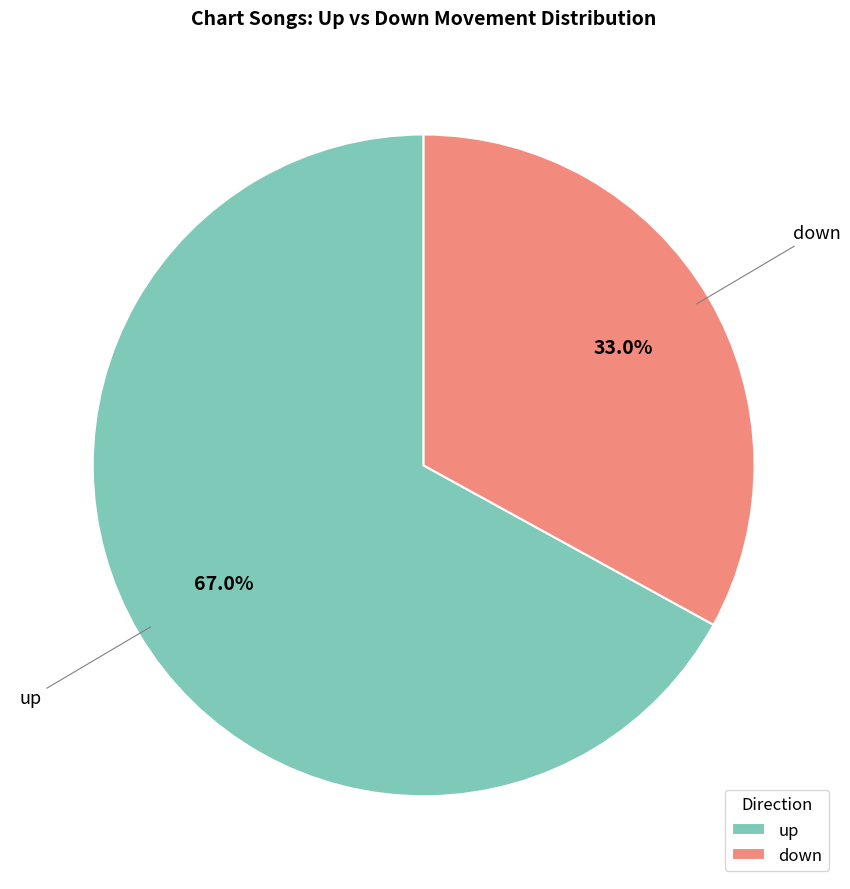

What portion of the pie excludes up?

33.0%